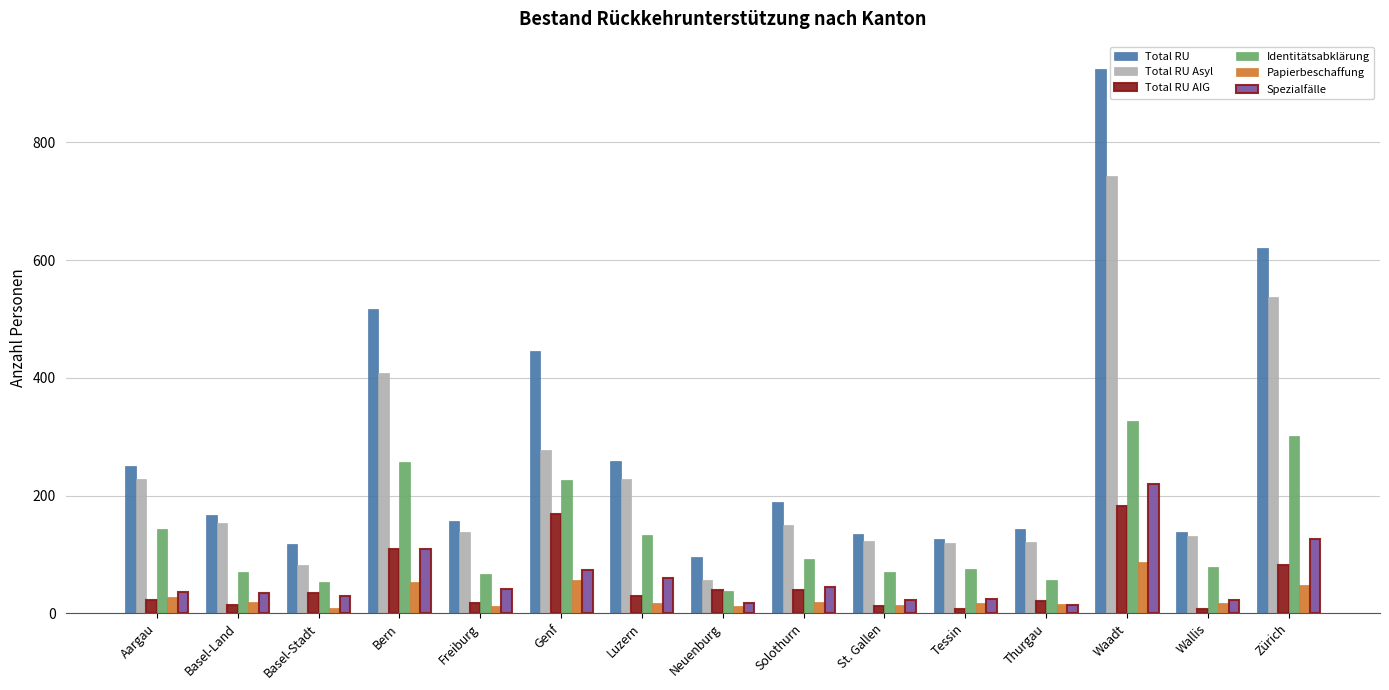

The Identitätsabklärung series shows 302 at Zürich. True or false?

True